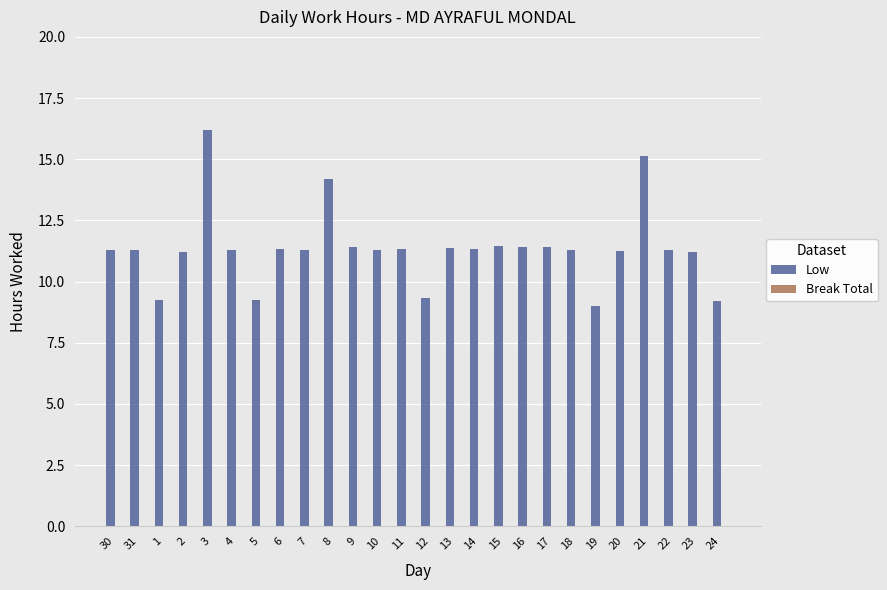

The chart shows a value of 5.4 at 3. True or false?

False